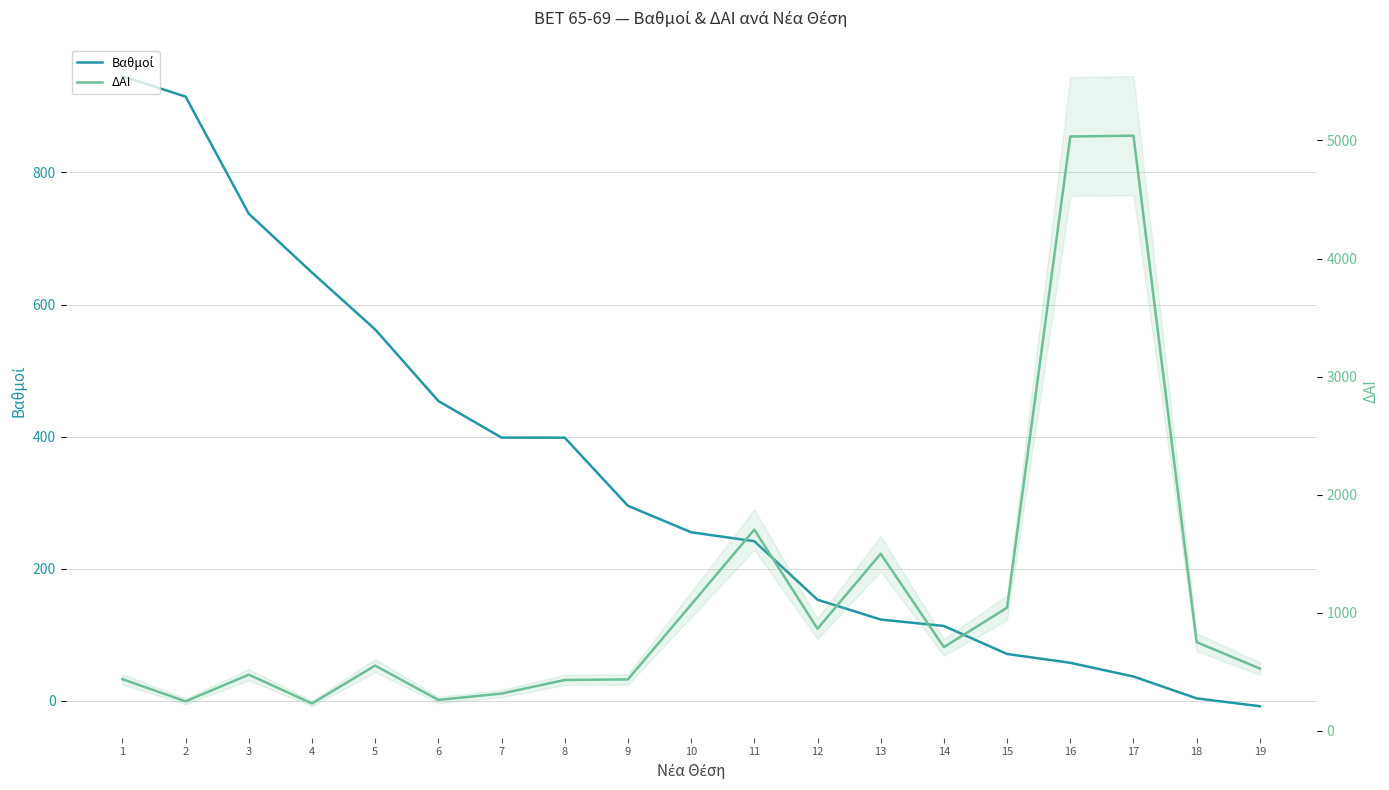

What is the value of the Βαθμοί point at the 12th from the left?

153.0